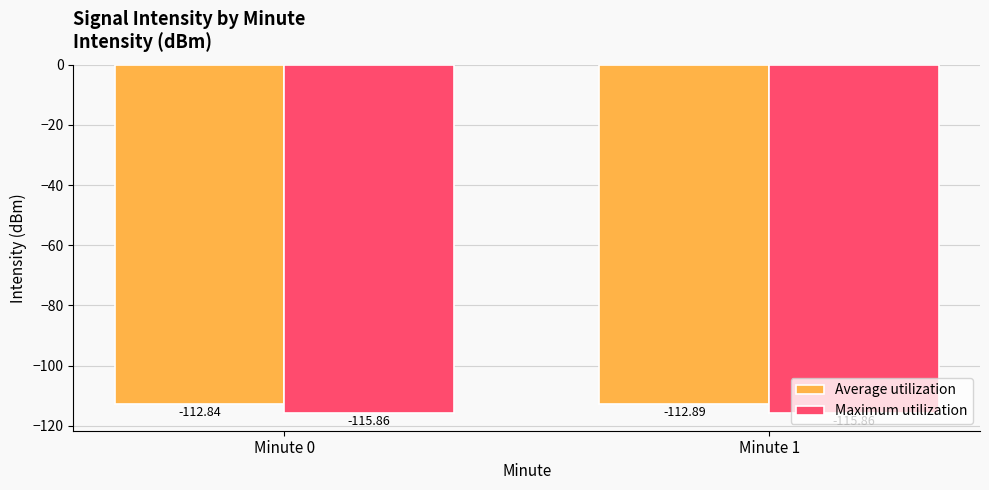

What is the greatest value displayed?

-112.8